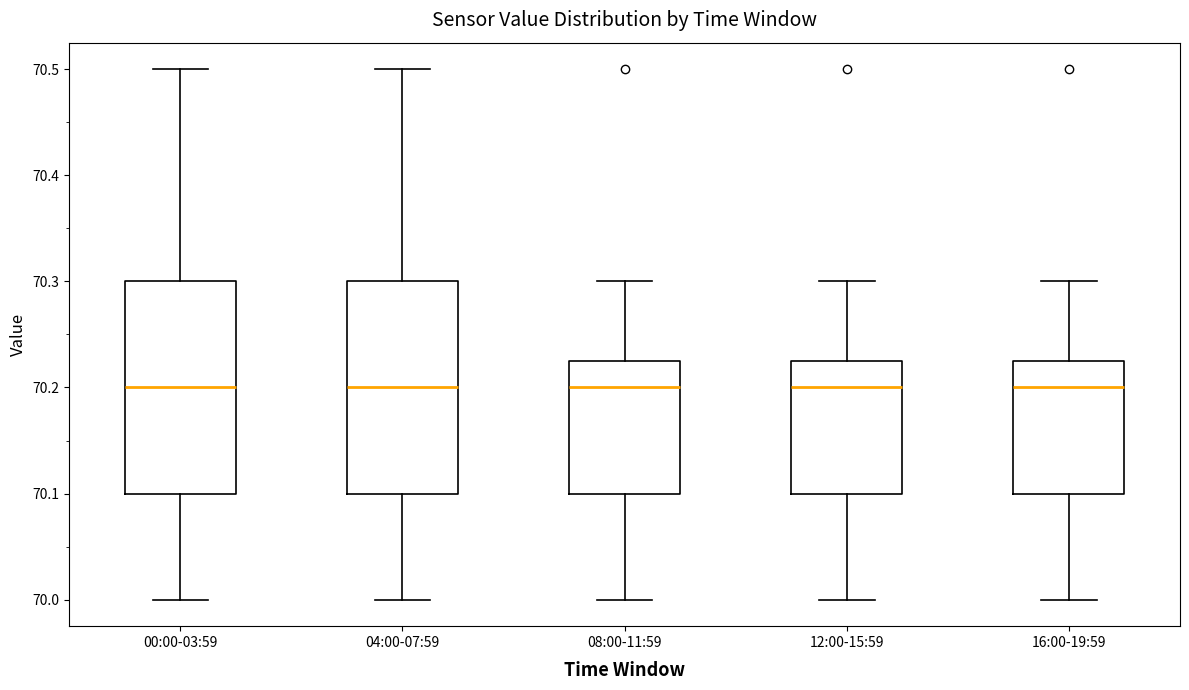

Reading left to right, read every box against the y-axis: the position of its median line, the range the box covers, and the ends of its whiskers. The values are not printed on the chart, so give them approximately, as read against the axis.

00:00-03:59: median 70.20, box 70.10 to 70.30, whiskers 70.00 to 70.50
04:00-07:59: median 70.20, box 70.10 to 70.30, whiskers 70.00 to 70.50
08:00-11:59: median 70.20, box 70.10 to 70.23, whiskers 70.00 to 70.30
12:00-15:59: median 70.20, box 70.10 to 70.23, whiskers 70.00 to 70.30
16:00-19:59: median 70.20, box 70.10 to 70.23, whiskers 70.00 to 70.30